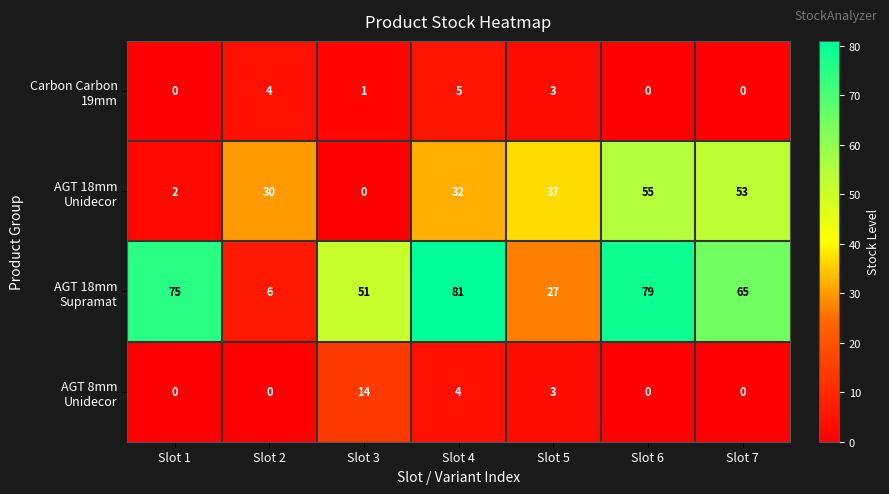

What is the difference between the highest and lowest values at Slot 7?

65